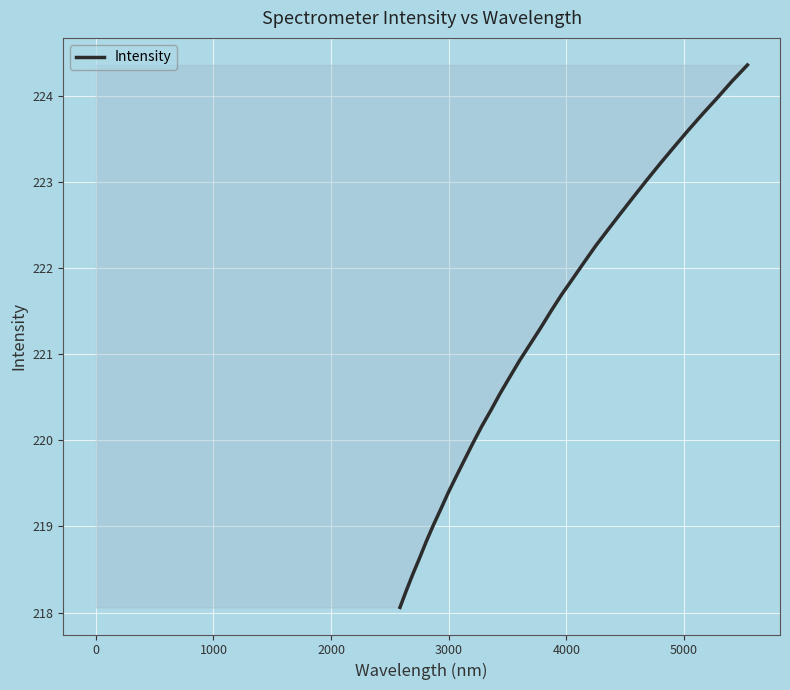

Count the number of categories in the chart.

34